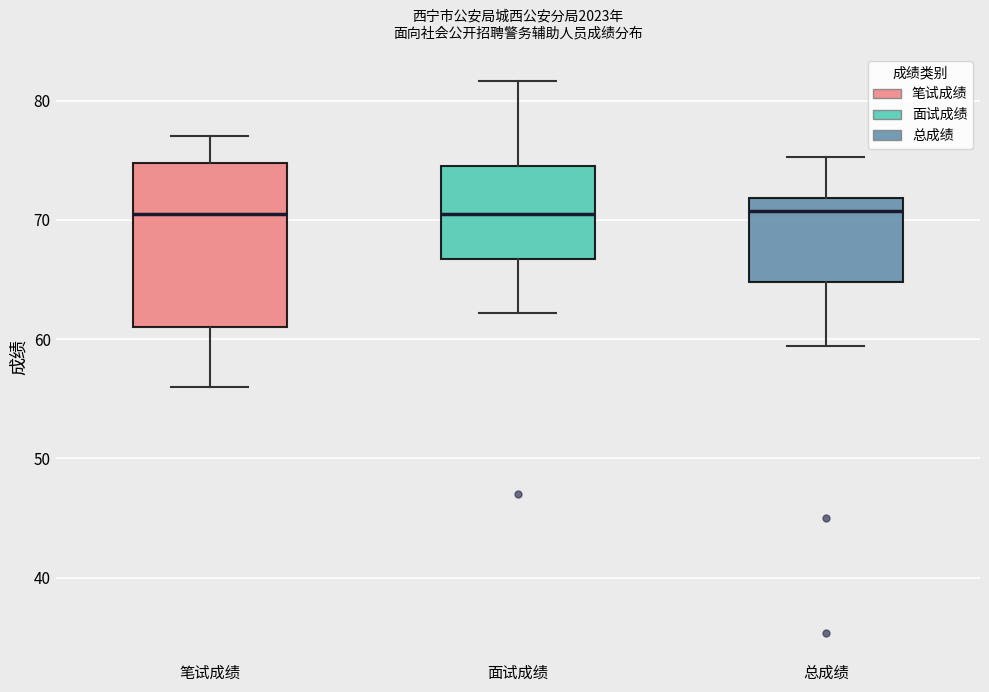

Reading left to right, read every box against the y-axis: the position of its median line, the range the box covers, and the ends of its whiskers. The values are not printed on the chart, so give them approximately, as read against the axis.

笔试成绩: median 71, box 61 to 75, whiskers 56 to 77
面试成绩: median 71, box 67 to 75, whiskers 62 to 82
总成绩: median 71, box 65 to 72, whiskers 59 to 75